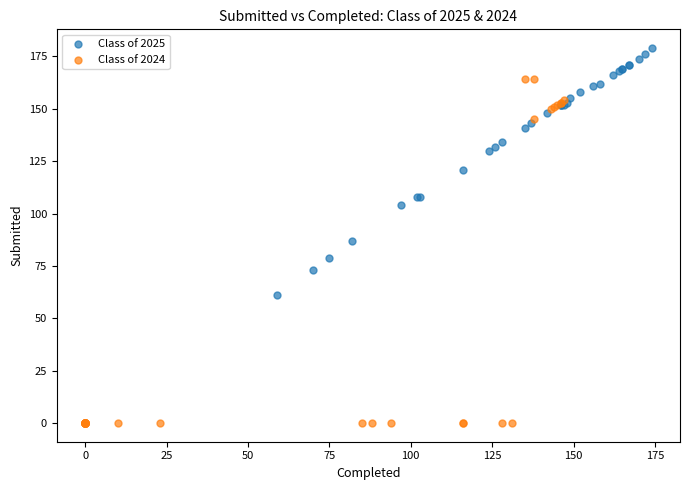

Which series has the largest Y range (max minus min)?

Class of 2024